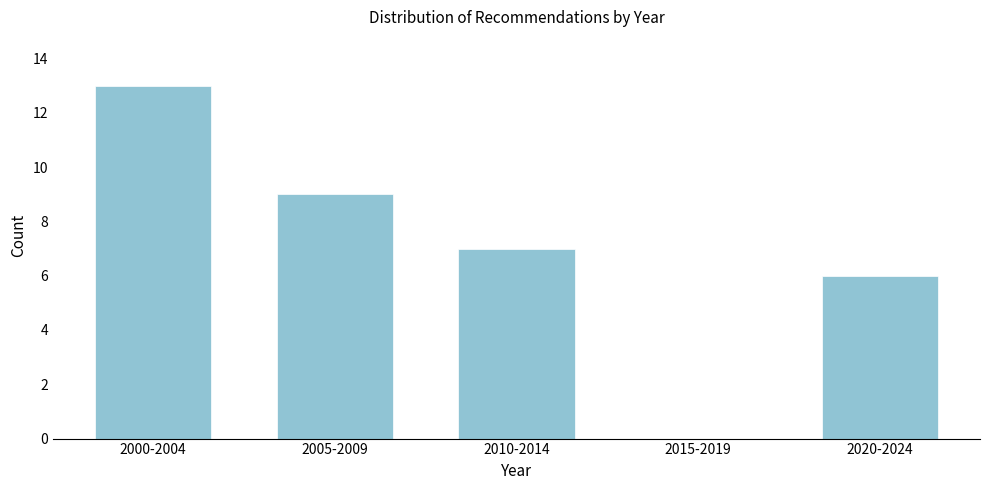

Reading left to right, transcribe all the data shown in this chart.

2000-2004=13	2005-2009=9	2010-2014=7	2015-2019=0	2020-2024=6